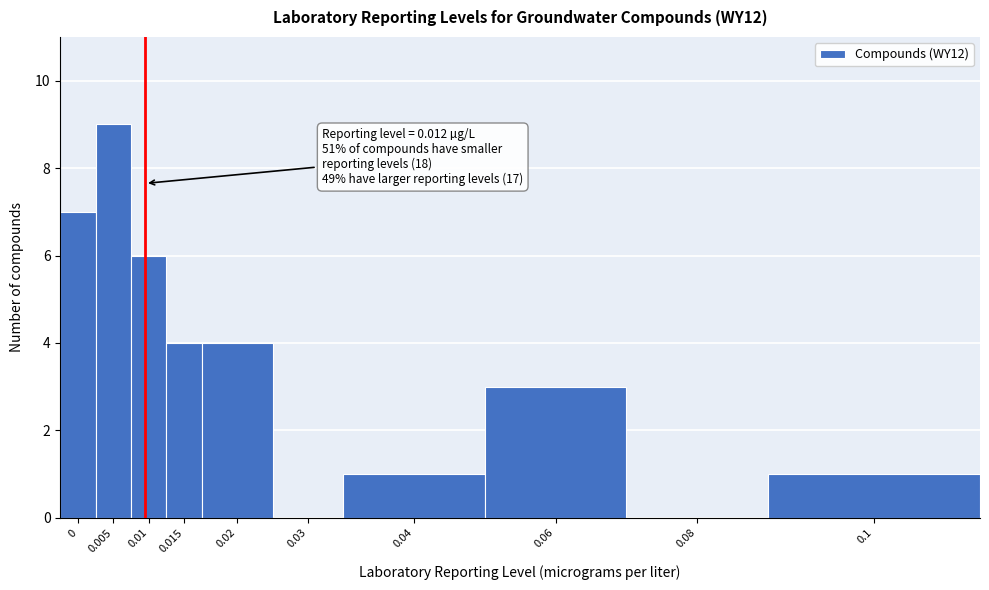

Reading left to right, what are all the values shown in this chart?

0=7	0.005=9	0.01=6	0.015=4	0.02=4	0.03=0	0.04=1	0.06=3	0.08=0	0.1=1